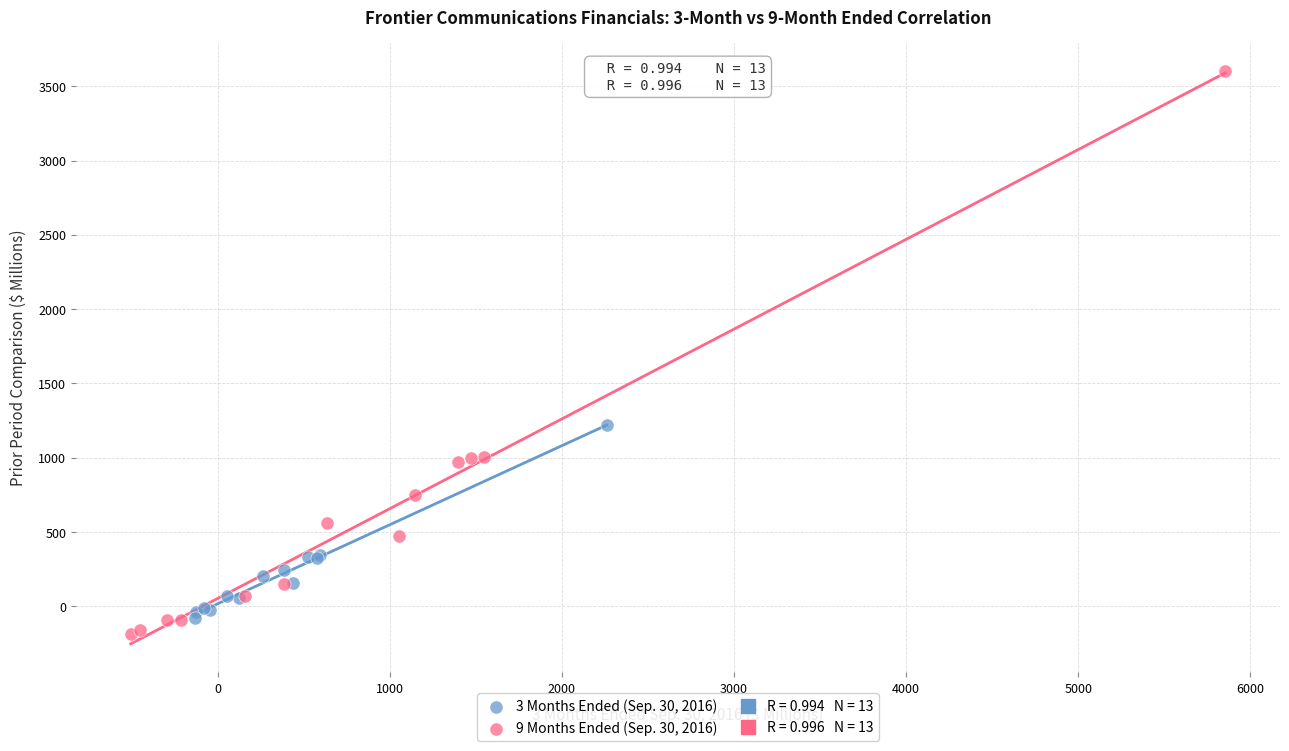

Which series reaches the maximum Y coordinate?

9 Months Ended (Sep. 30, 2016)